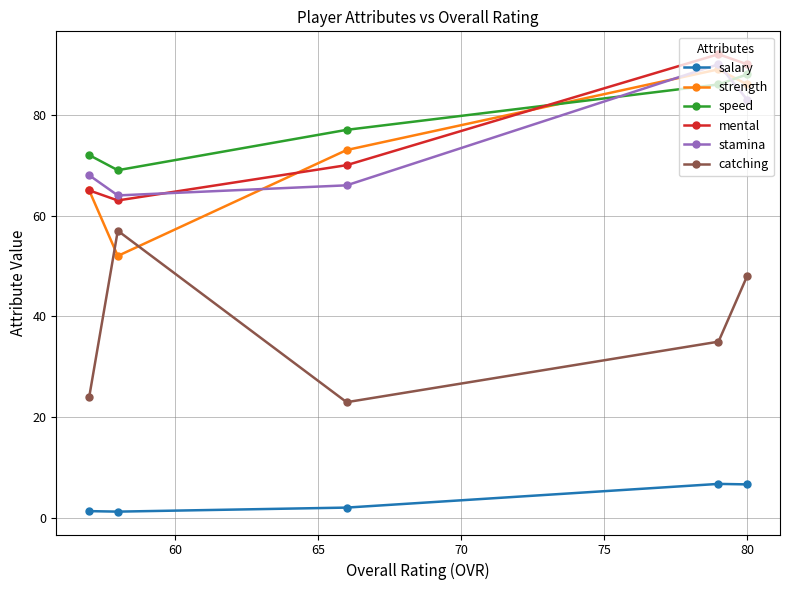

At how many categories does at least one series exceed 38?

5